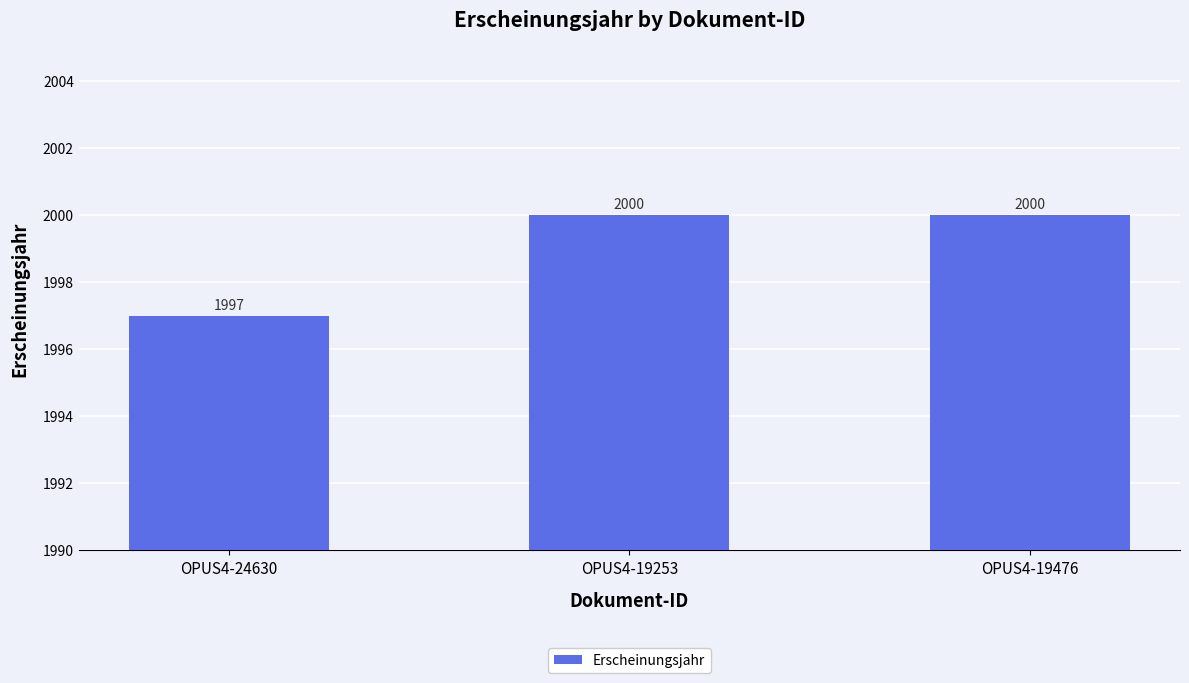

What is the change in value from OPUS4-24630 to OPUS4-19253?

+3